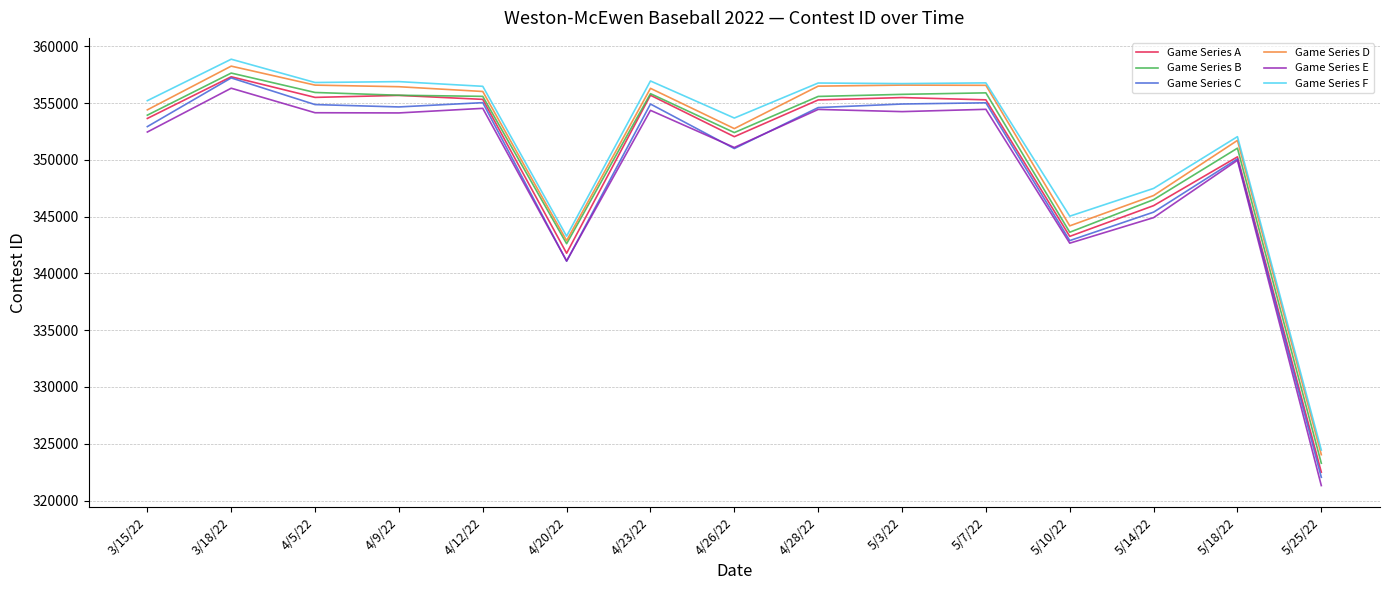

Between 3/15/22 and 5/7/22, which series saw the biggest shift?

Game Series D